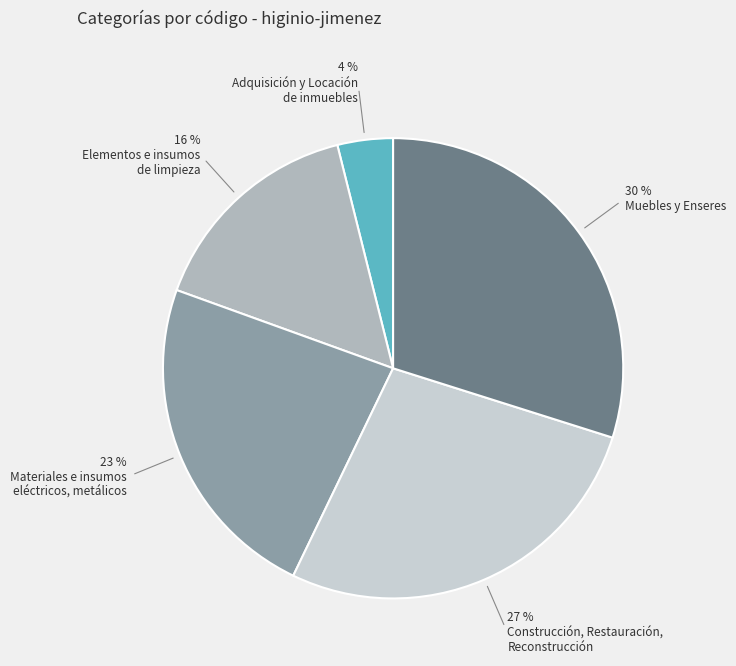

To the nearest percent, what is the average slice percentage?

20%